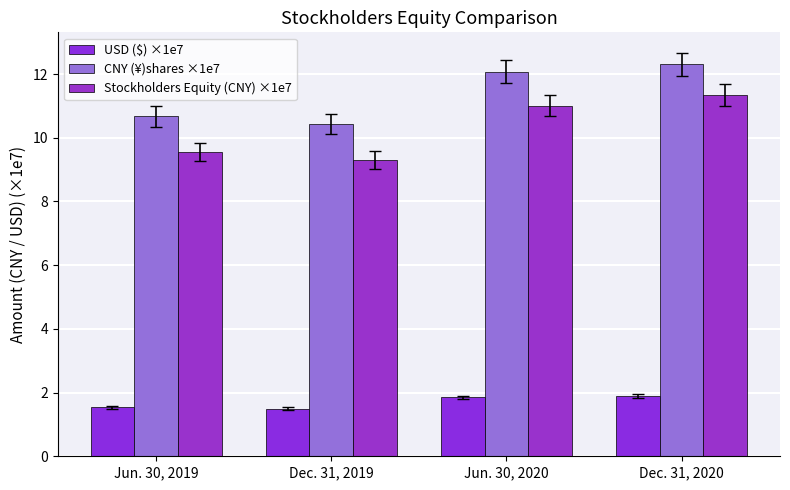

At Dec. 31, 2019, list the series in order from smallest to largest.

USD ($) ×1e7, Stockholders Equity (CNY) ×1e7, CNY (¥)shares ×1e7